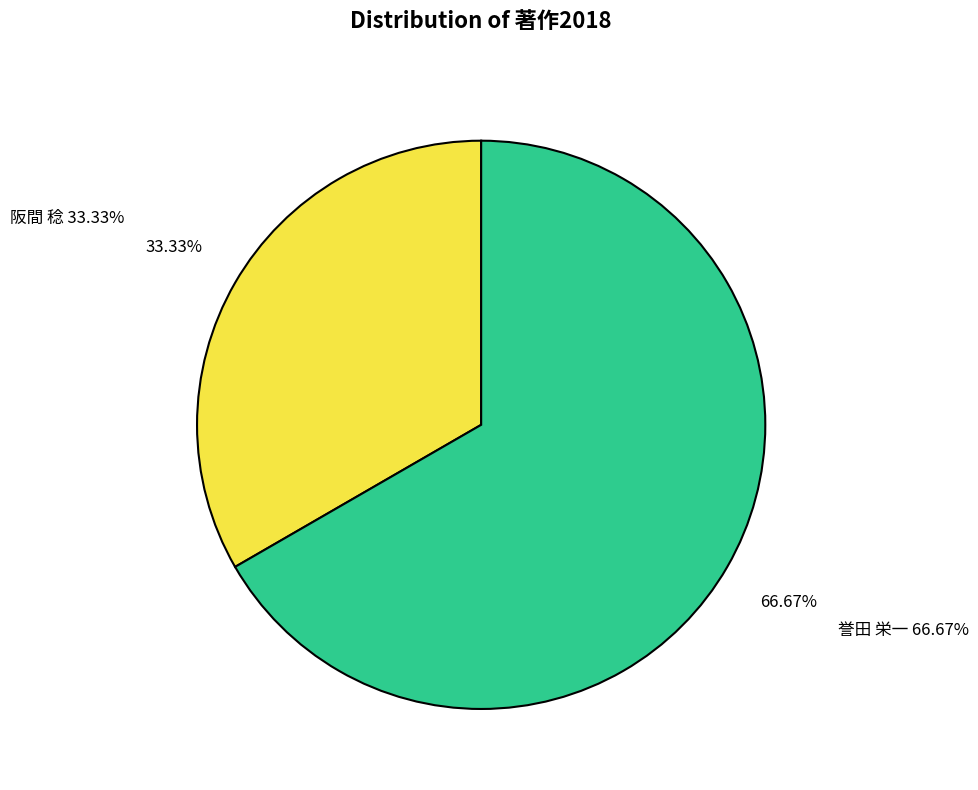

What is the largest slice in the pie chart?

誉田 栄一